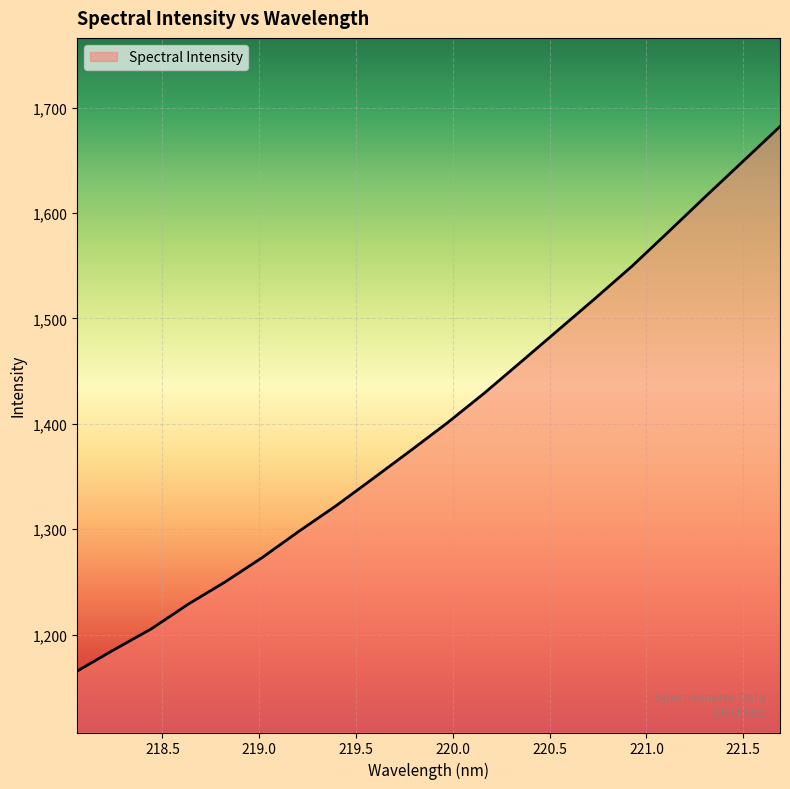

What is the smallest value displayed?

1165.4